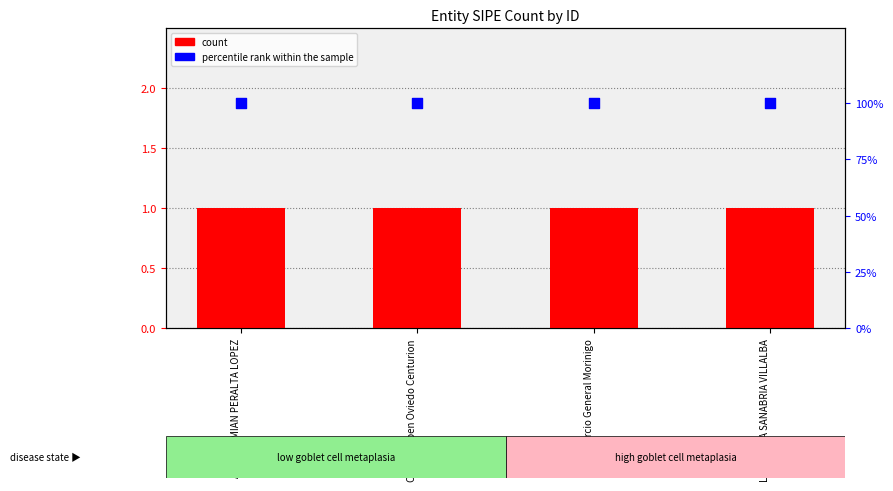

Which series has the largest Y range (max minus min)?

count